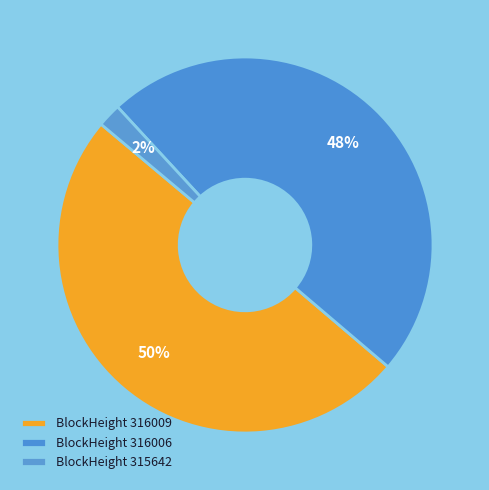

How many slices are in this pie chart?

3